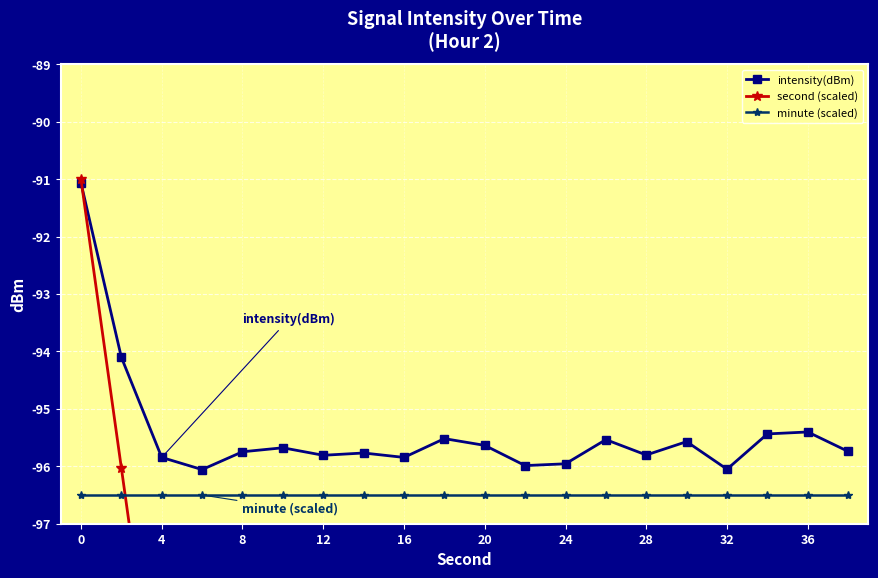

True or false: minute (scaled) and intensity(dBm) cross at least once.

False